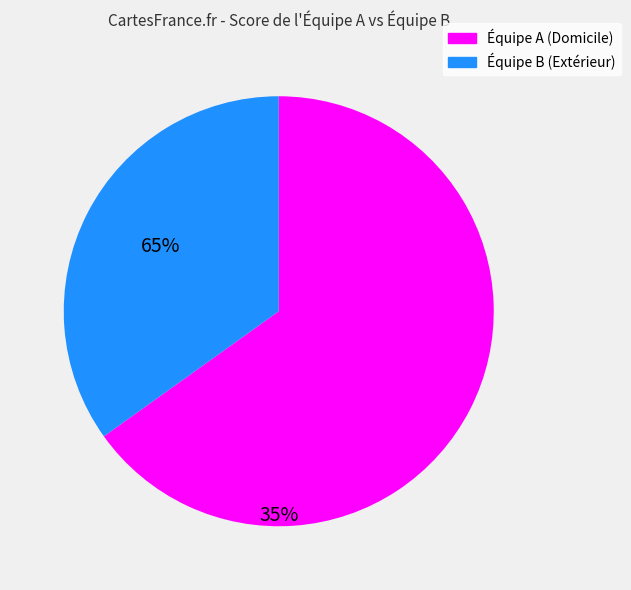

Is there a majority slice in this chart?

Yes